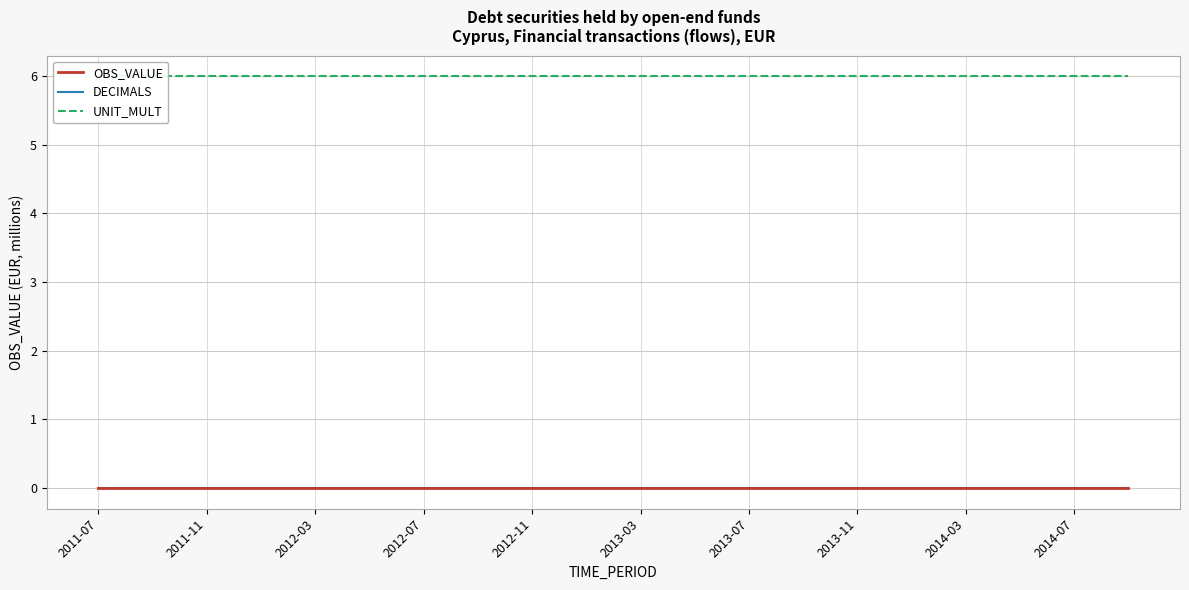

Which category has the lowest value in the OBS_VALUE series?

2011-07